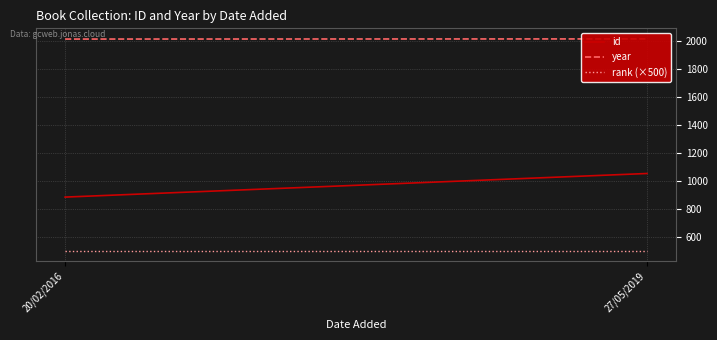

What is the difference between the id values at 20/02/2016 and 27/05/2019?

169